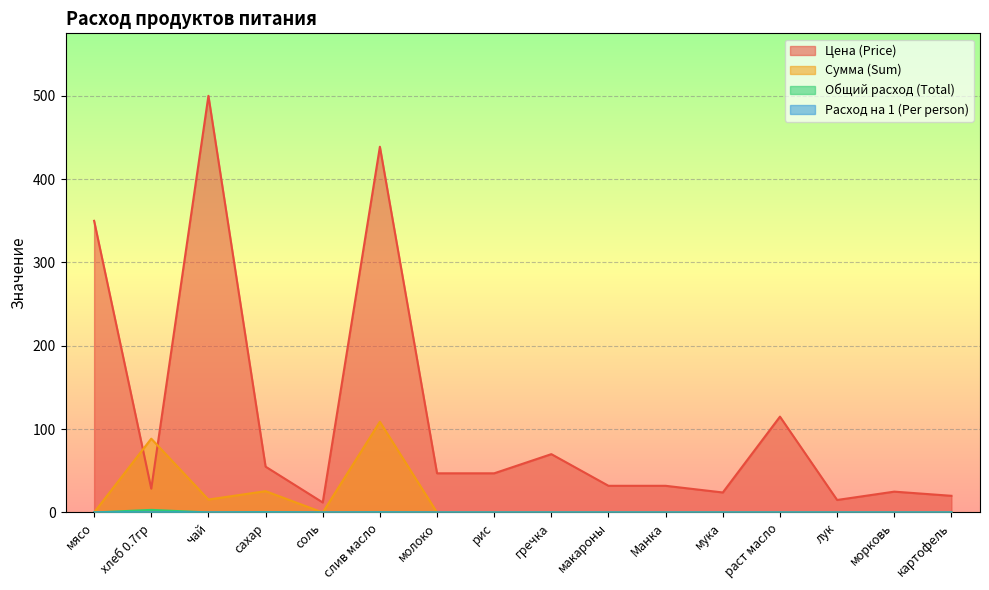

Between картофель and чай, which is larger?

чай